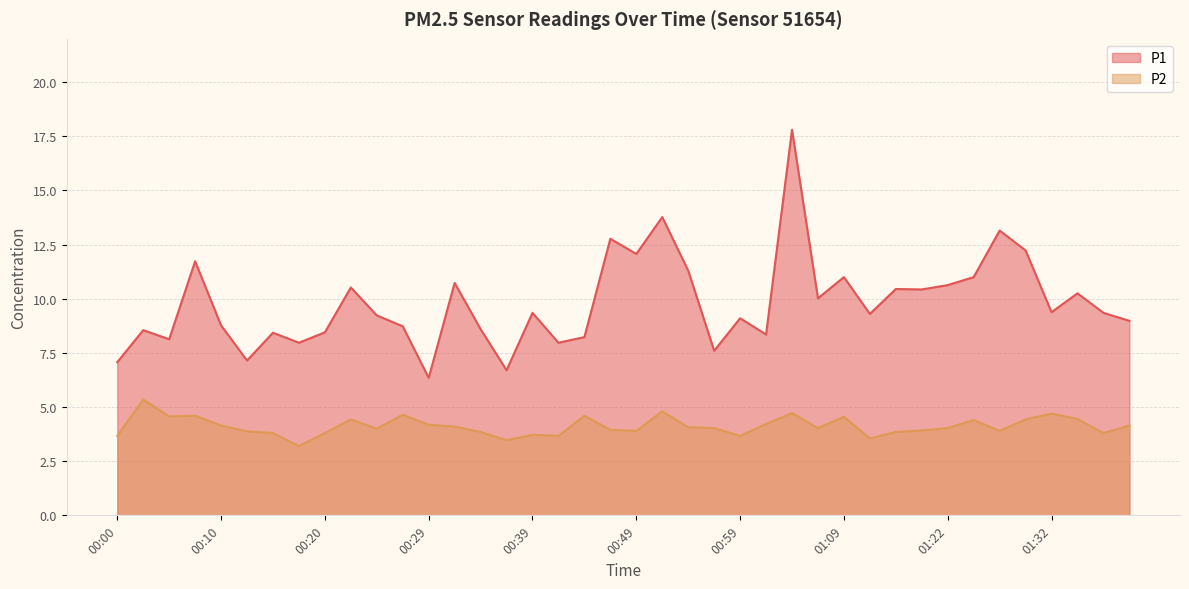

What is the difference between the highest and lowest values at 01:12?

5.8